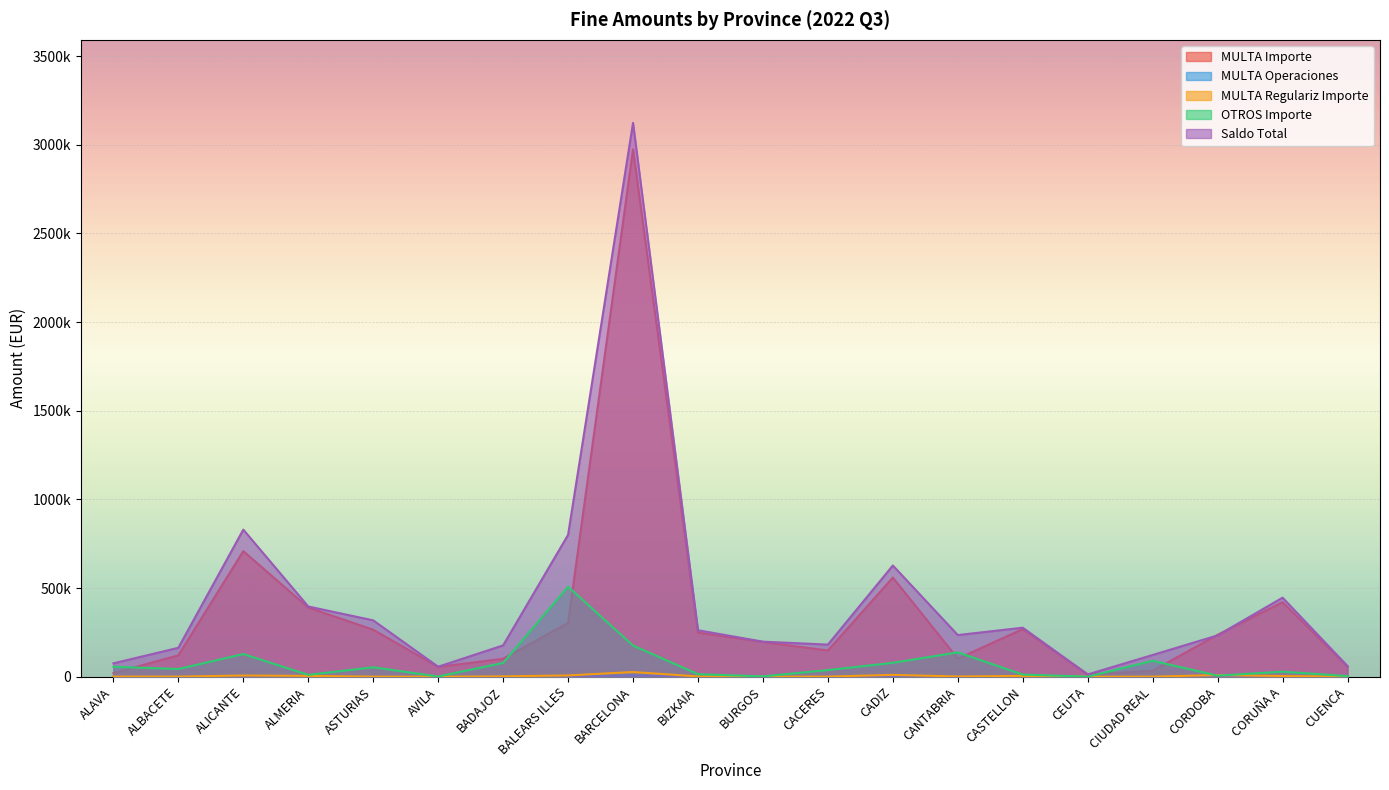

What are all the series names shown in the legend?

MULTA Importe, MULTA Operaciones, MULTA Regulariz Importe, OTROS Importe, Saldo Total